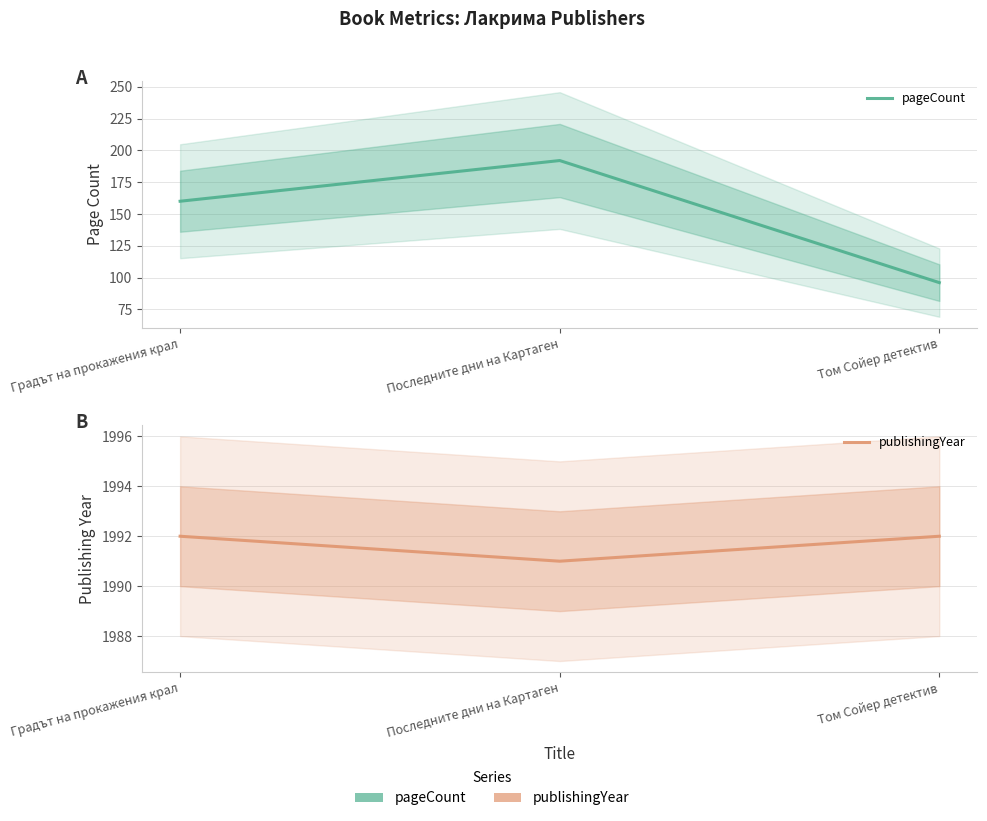

True or false: pageCount has a value of 53 at Последните дни на Картаген.

False